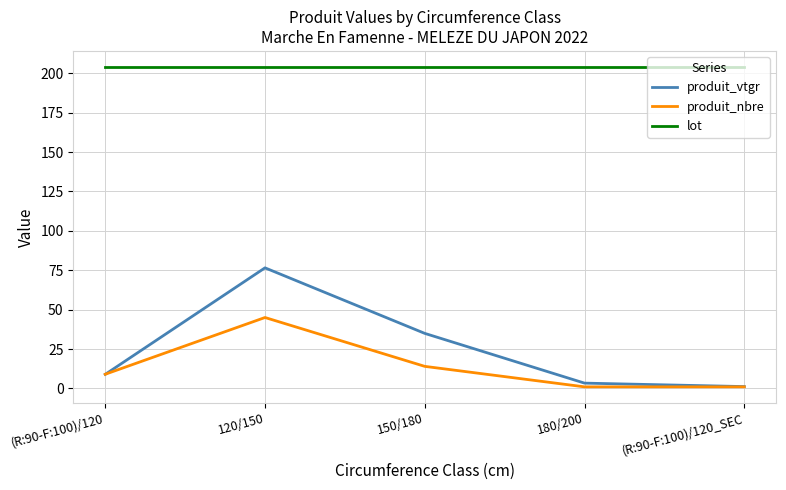

The value of lot at 150/180 is 302.8. True or false?

False